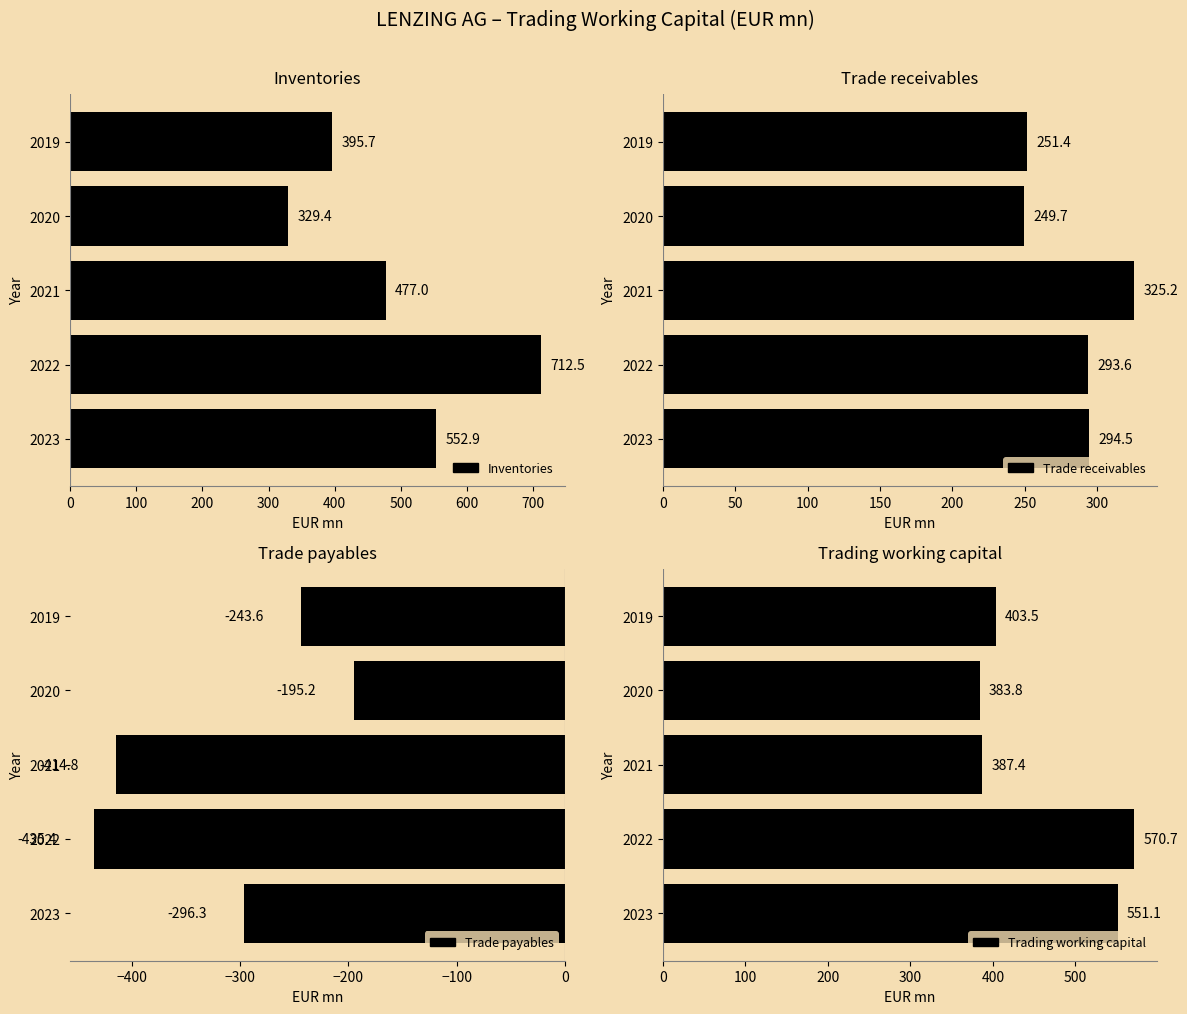

What are all the series names shown in the legend?

Inventories, Trade receivables, Trade payables, Trading working capital